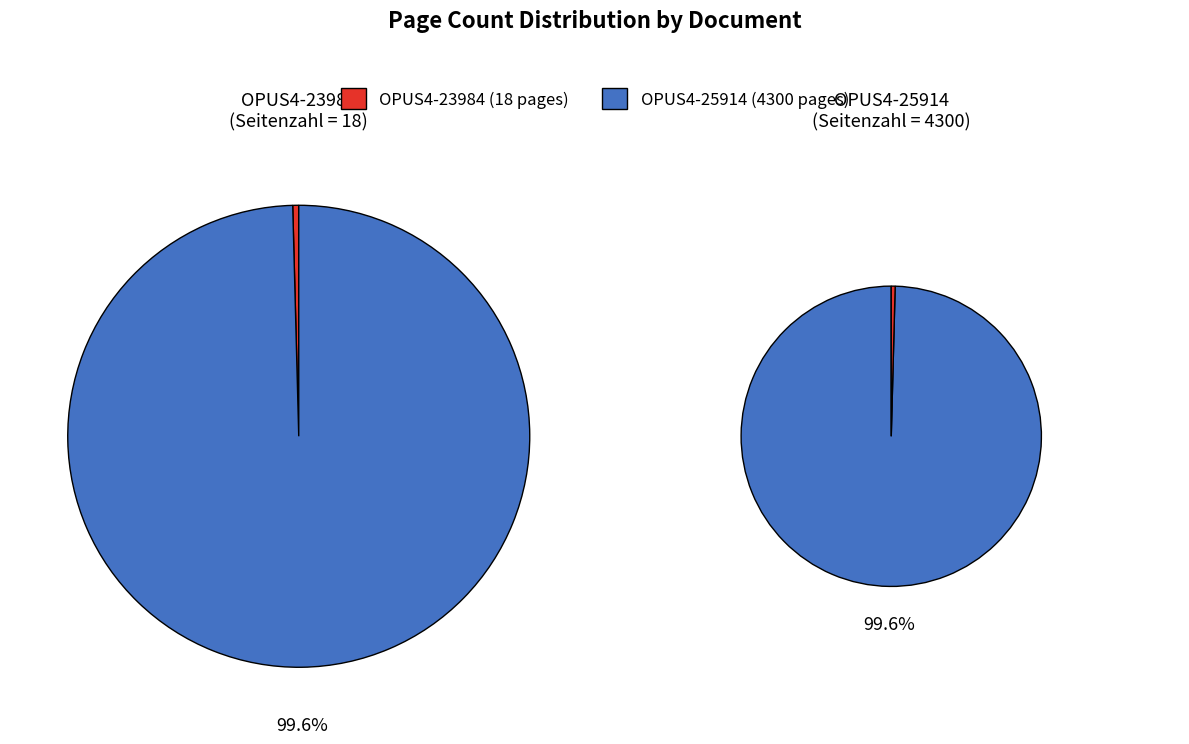

To the nearest percent, what is the difference between the OPUS4-23984 and OPUS4-25914 slice percentages?

99%